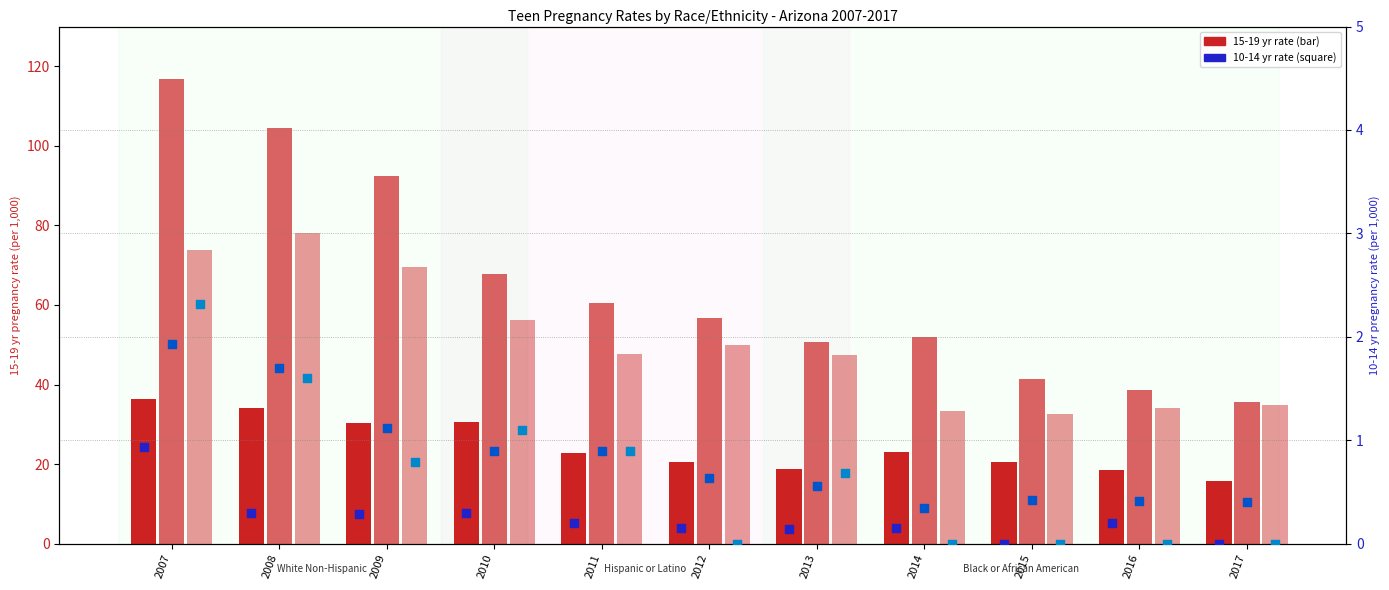

Which series contains the highest Y value?

Hispanic 15-19